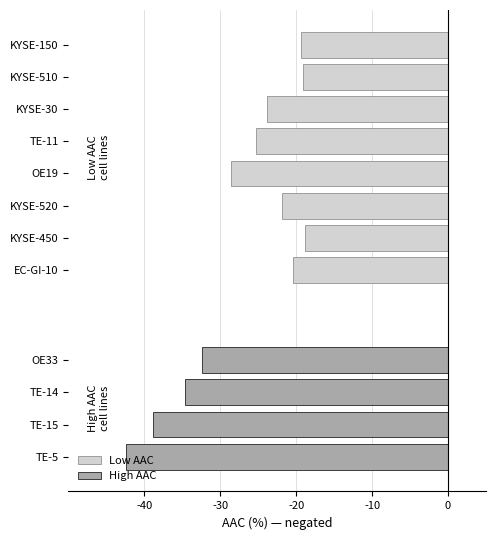

What is the average value of the Low AAC series?

-22.2